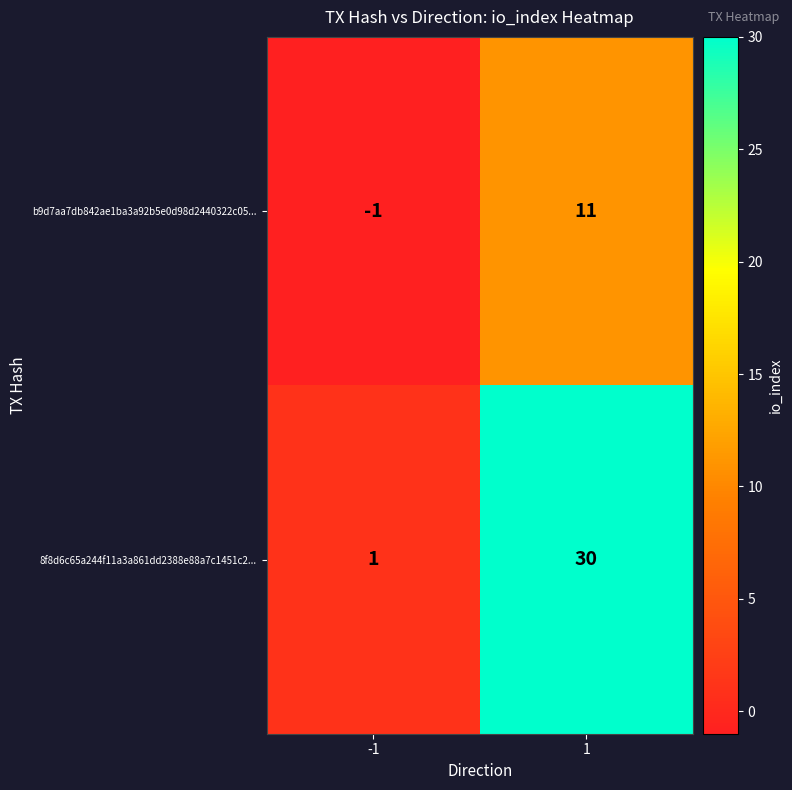

True or false: b9d7aa7db842ae1ba3a92b5e0d98d2440322c05... has a value of 19 at 1.

False